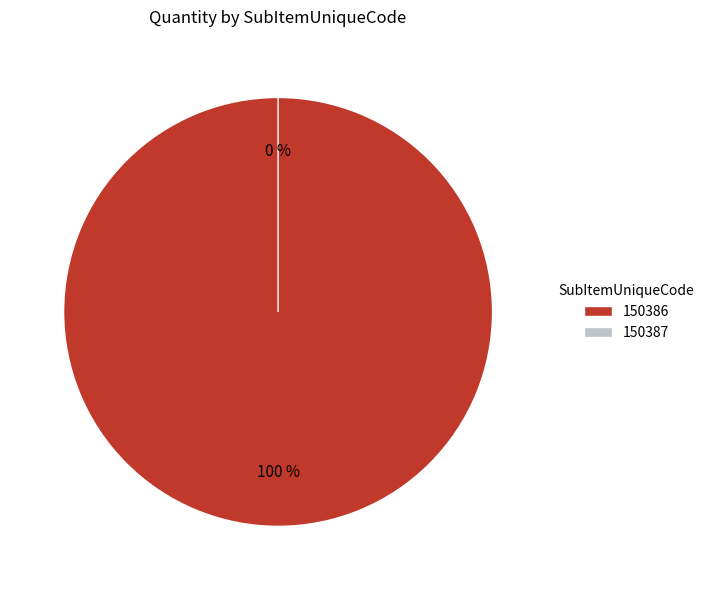

Do 150387 and 150386 together represent more than half of the pie?

Yes